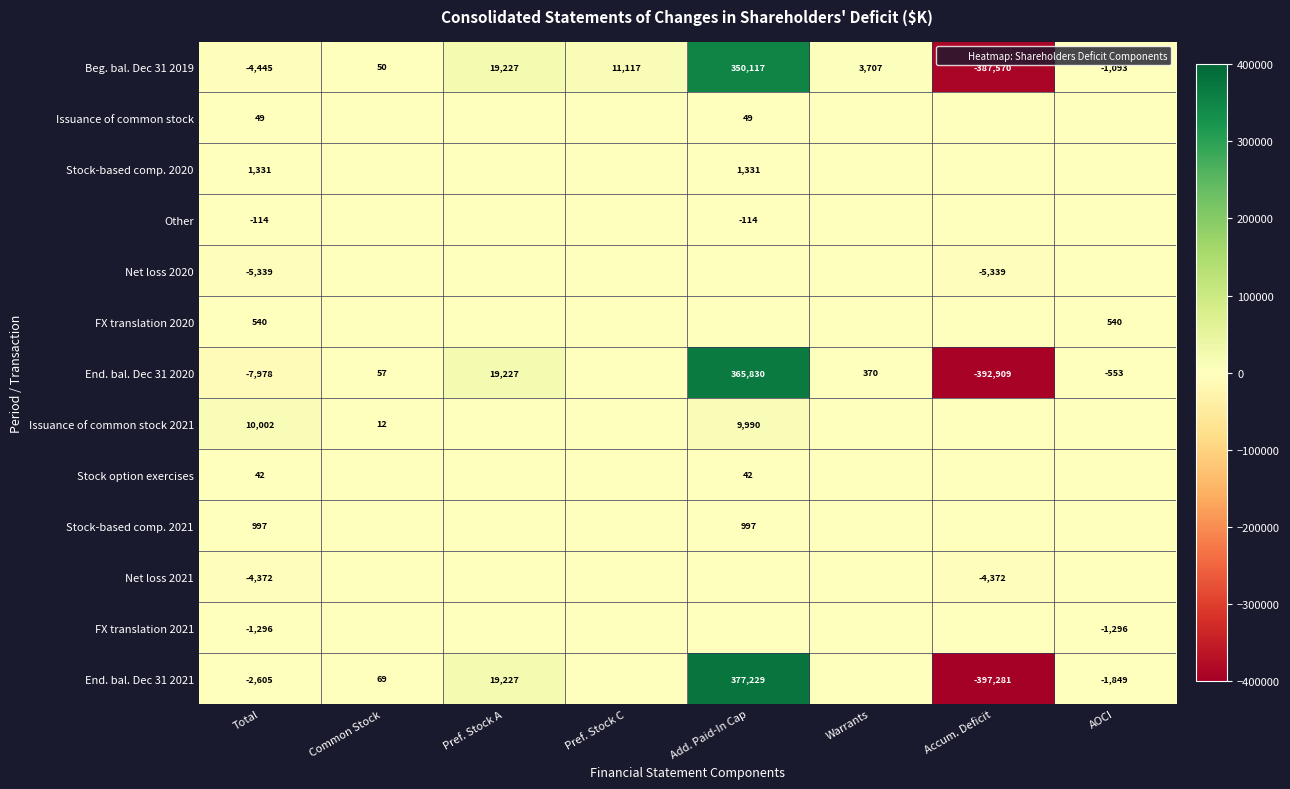

Rank the series at Pref. Stock A from highest to lowest value.

Beg. bal. Dec 31 2019, End. bal. Dec 31 2020, End. bal. Dec 31 2021, Issuance of common stock, Stock-based comp. 2020, Other, Net loss 2020, FX translation 2020, Issuance of common stock 2021, Stock option exercises, Stock-based comp. 2021, Net loss 2021, FX translation 2021